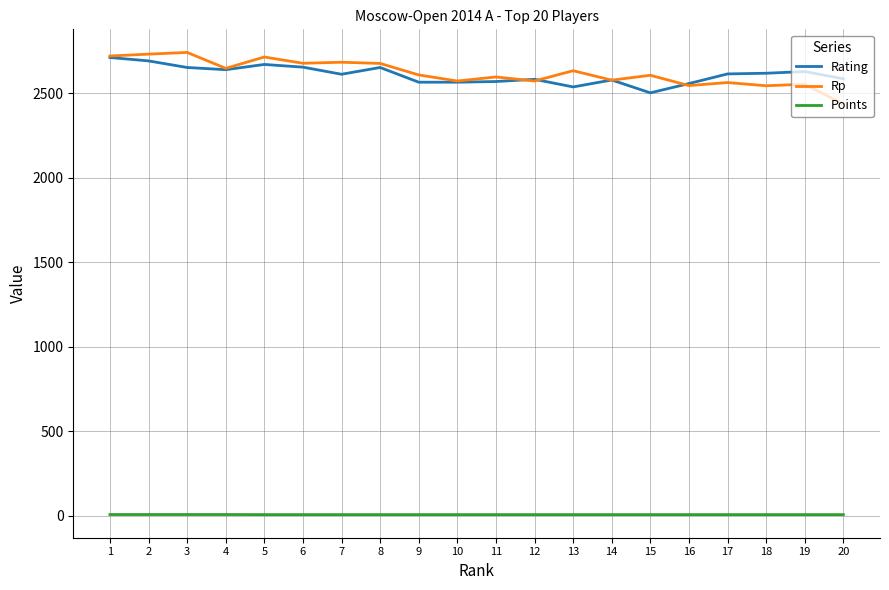

True or false: Rp has a value of 4575.7 at 11.

False